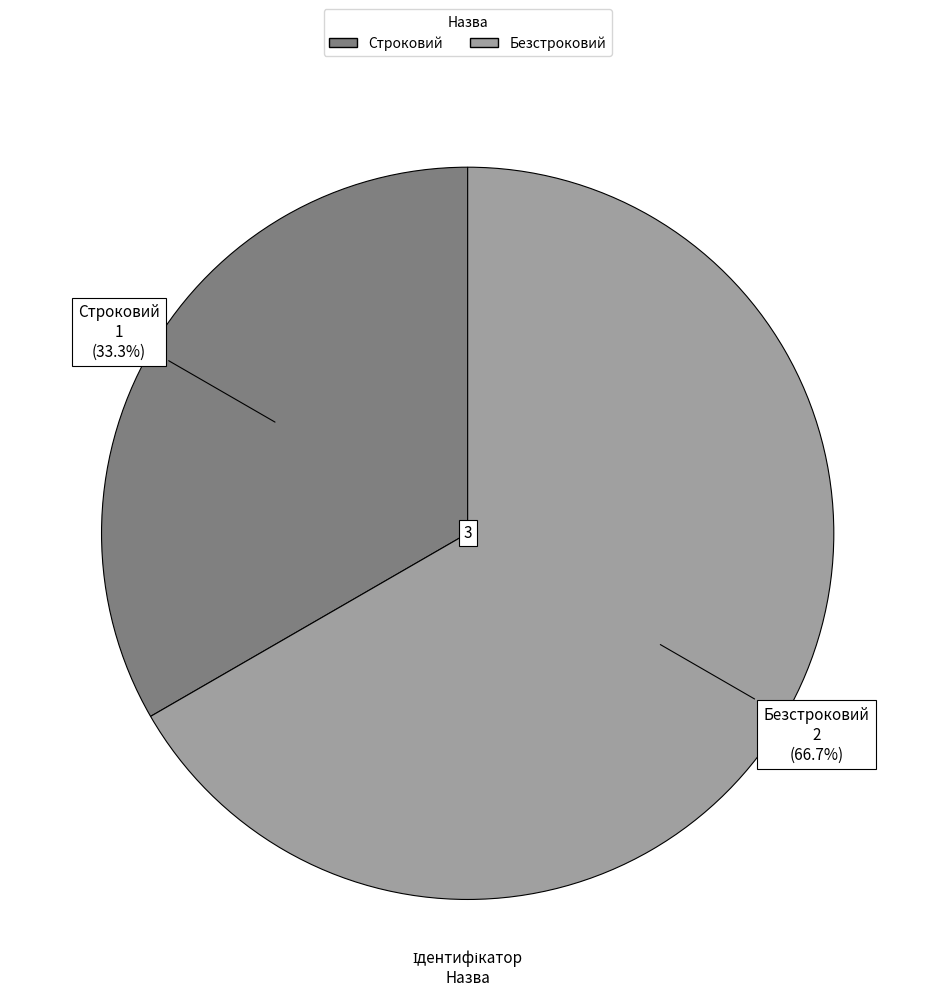

Does any single category account for the majority?

Yes